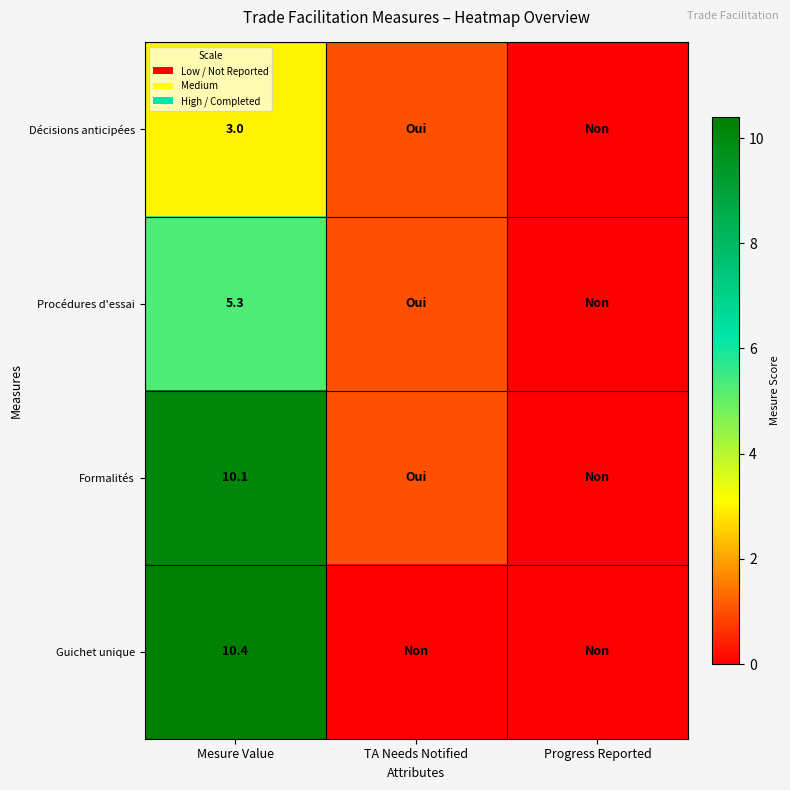

Is it true that Procédures d'essai equals 7.2 at Mesure Value?

False